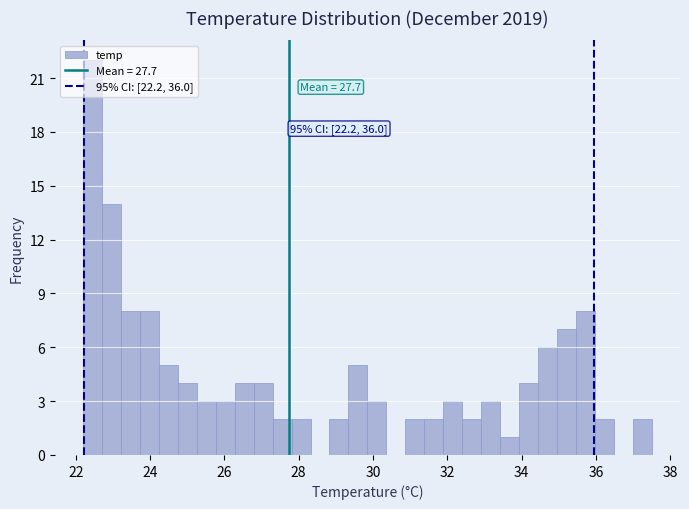

Read against the x-axis, roughly where is the centre of the tallest bar?

22.4